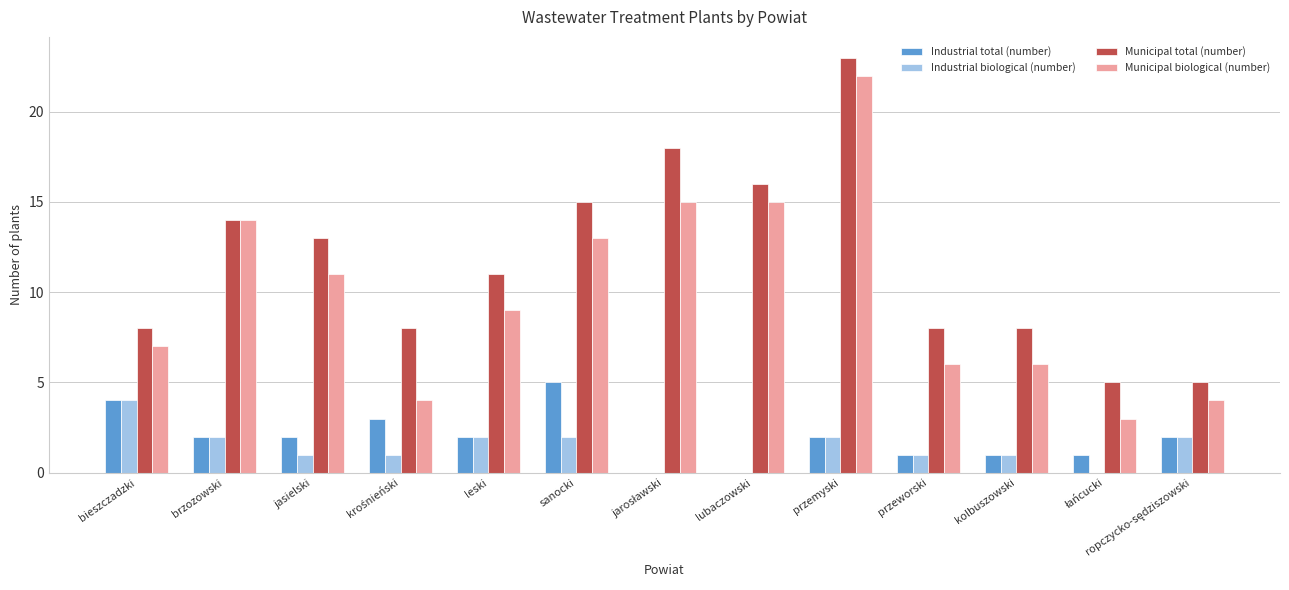

Which series changed the most between brzozowski and kolbuszowski?

Municipal biological (number)